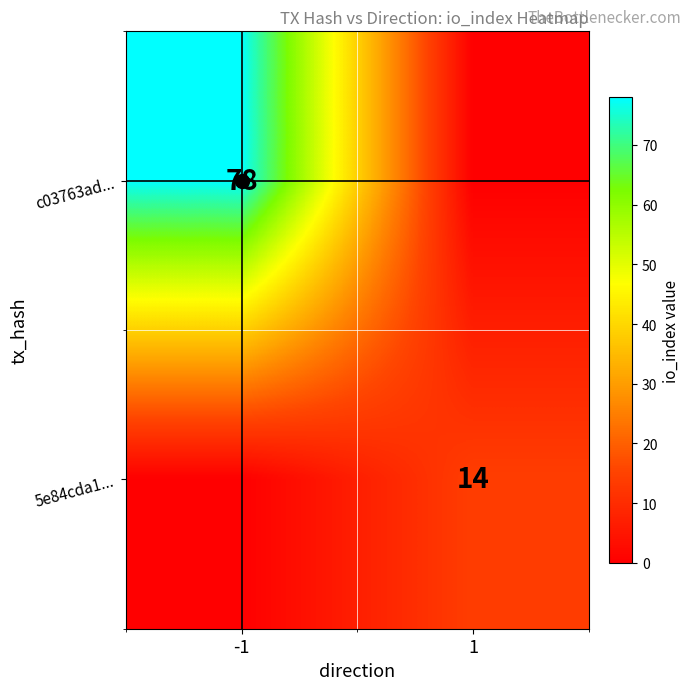

True or false: c03763ad... has a value of 78 at -1.

True